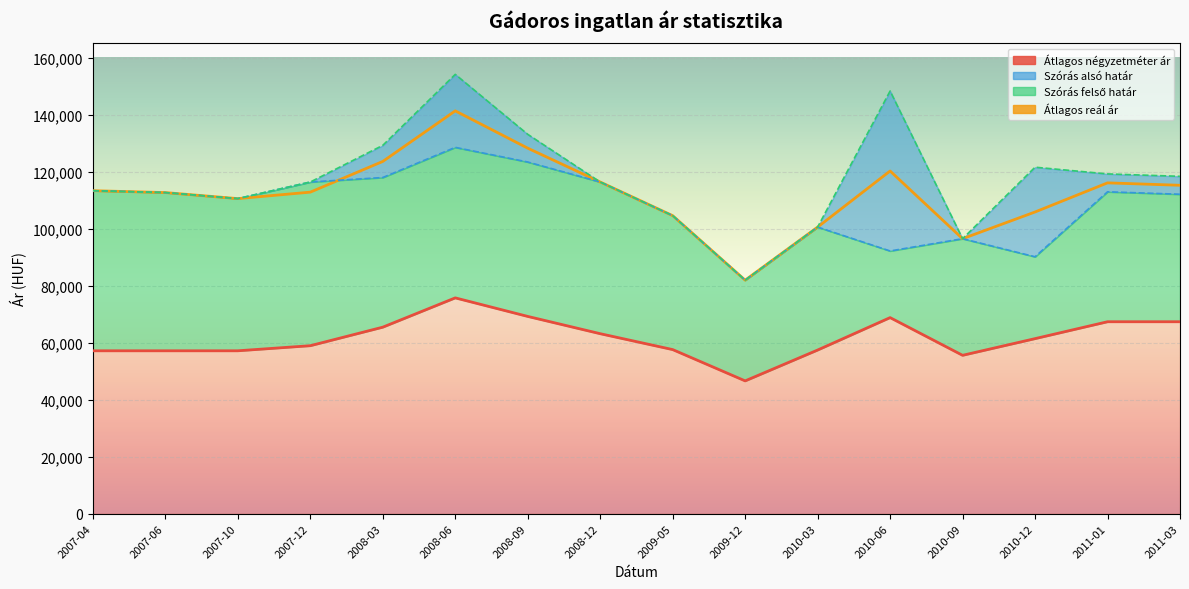

The value of Átlagos reál ár at 2010-12 is 105842. True or false?

True